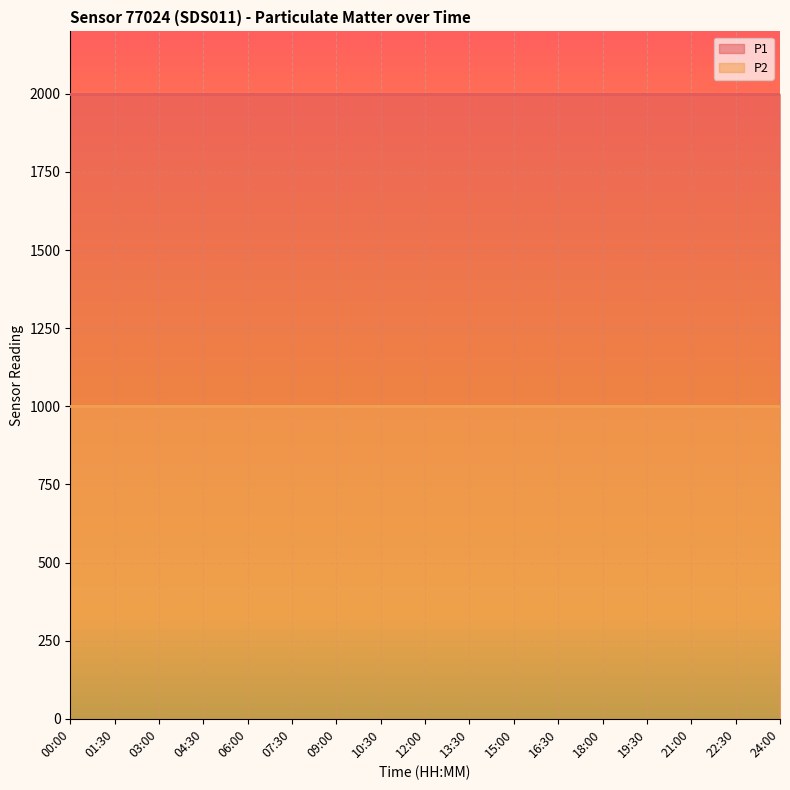

What is the minimum value for P1?

1999.9